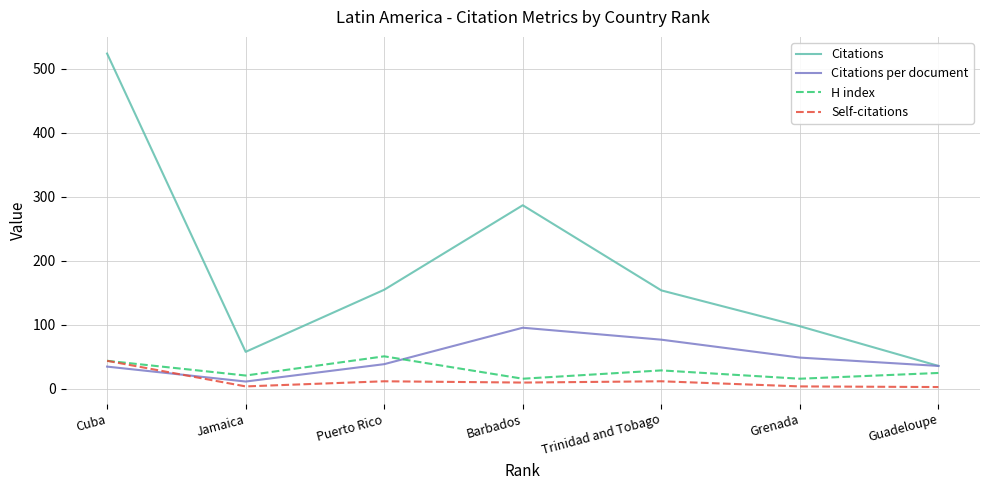

Which series changed the most between Jamaica and Barbados?

Citations